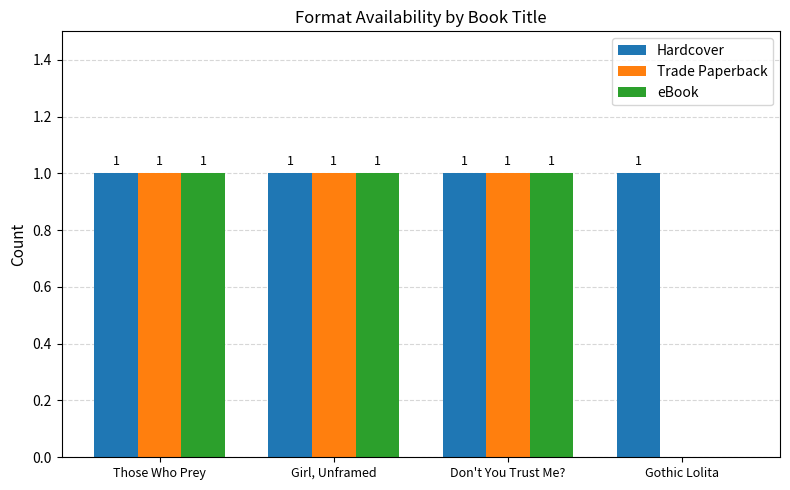

Is it true that Hardcover equals 1 at Girl, Unframed?

True